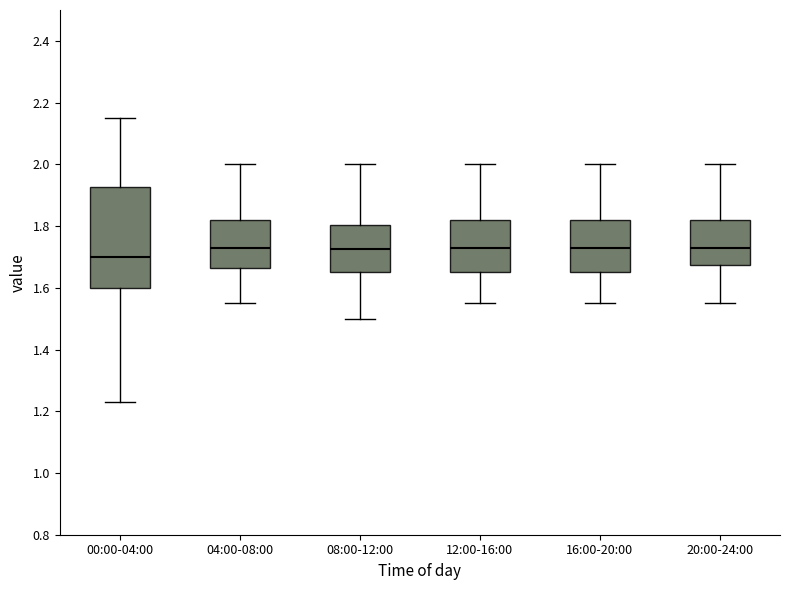

Reading left to right, read every box against the y-axis: the position of its median line, the range the box covers, and the ends of its whiskers. The values are not printed on the chart, so give them approximately, as read against the axis.

00:00-04:00: median 1.70, box 1.60 to 1.92, whiskers 1.24 to 2.16
04:00-08:00: median 1.74, box 1.66 to 1.82, whiskers 1.56 to 2.00
08:00-12:00: median 1.72, box 1.66 to 1.80, whiskers 1.50 to 2.00
12:00-16:00: median 1.74, box 1.66 to 1.82, whiskers 1.56 to 2.00
16:00-20:00: median 1.74, box 1.66 to 1.82, whiskers 1.56 to 2.00
20:00-24:00: median 1.74, box 1.68 to 1.82, whiskers 1.56 to 2.00